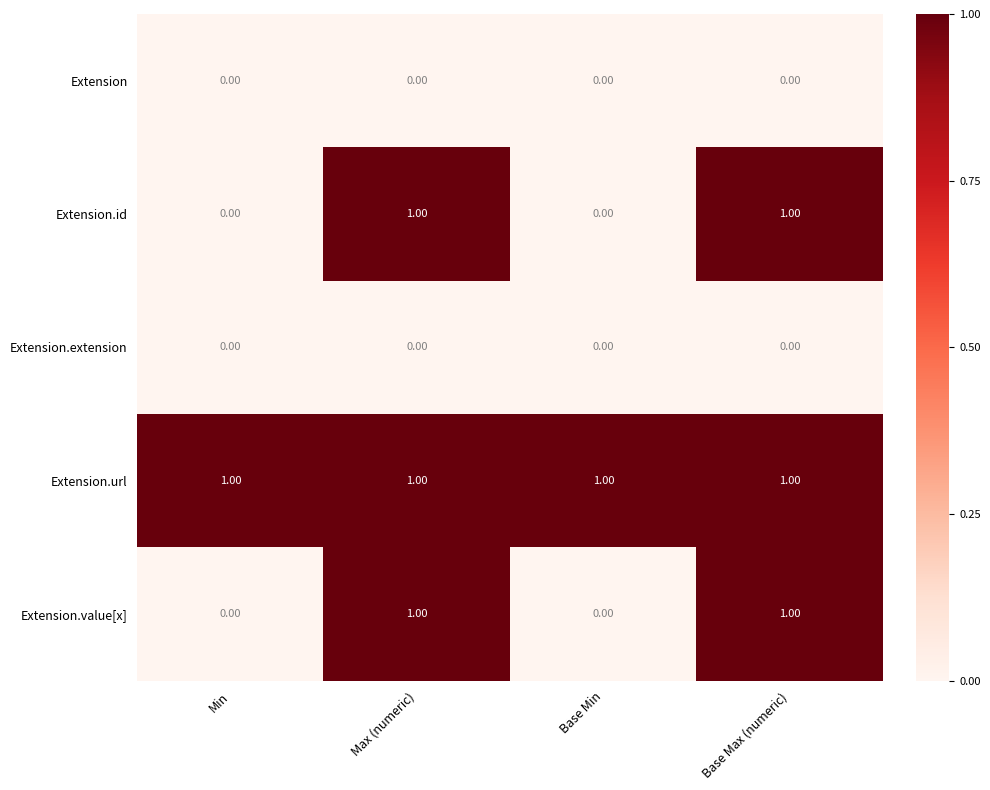

What is the total value across all series at Base Max (numeric)?

3